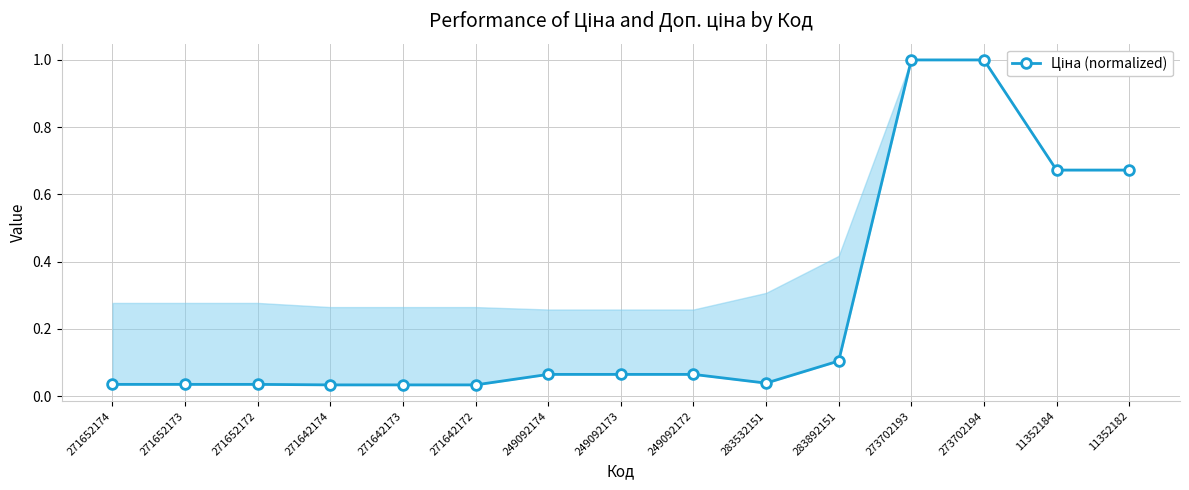

What is the change in value from 283892151 to 273702193?

+0.9